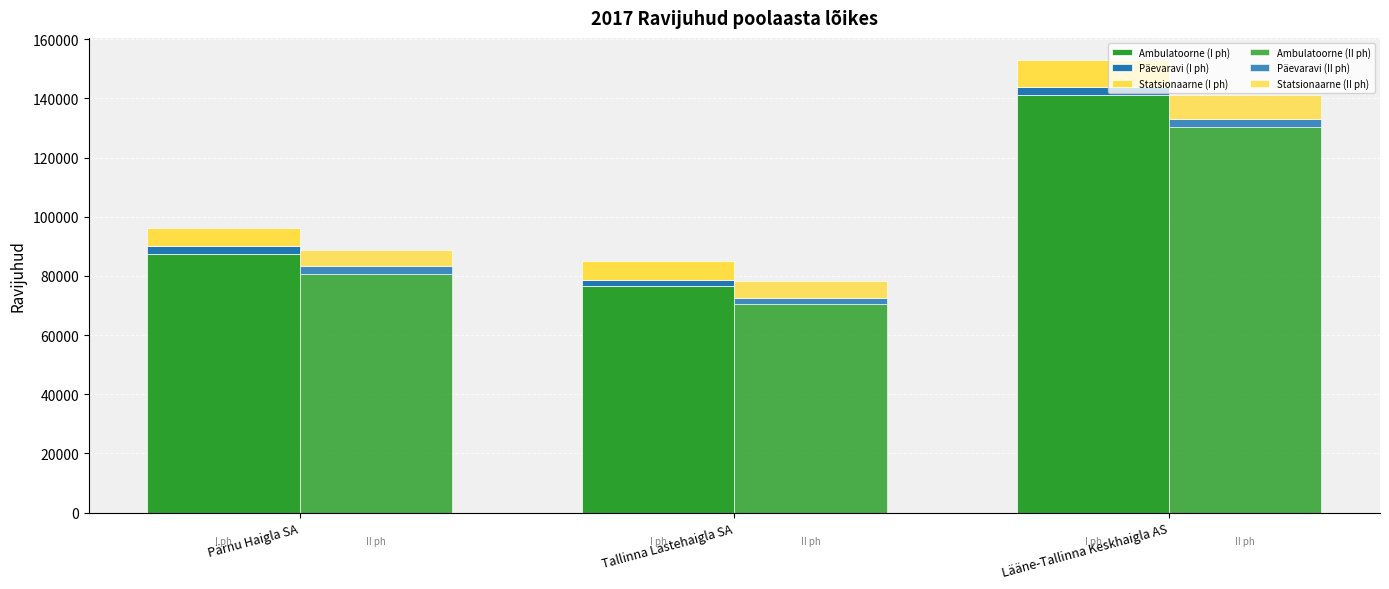

Which has a higher value, Tallinna Lastehaigla SA or Pärnu Haigla SA?

Pärnu Haigla SA